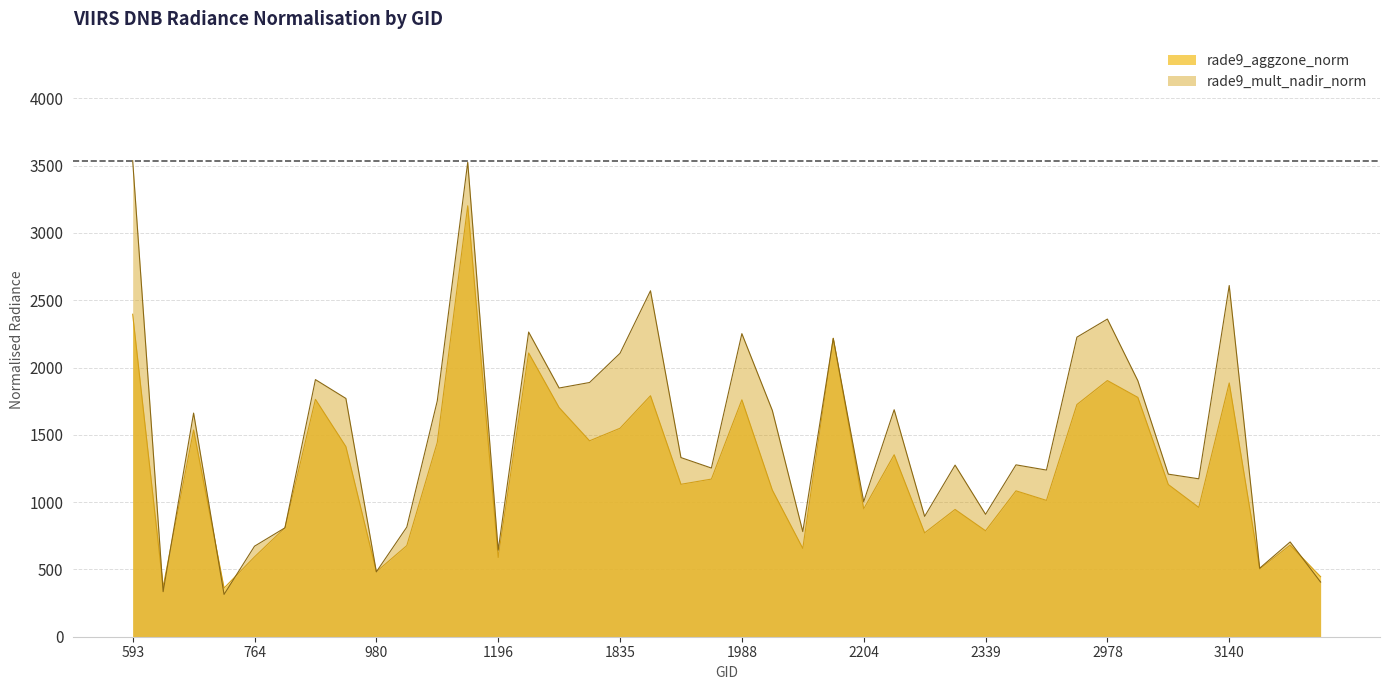

Is it true that rade9_aggzone_norm equals 1455.8 at 1817?

True